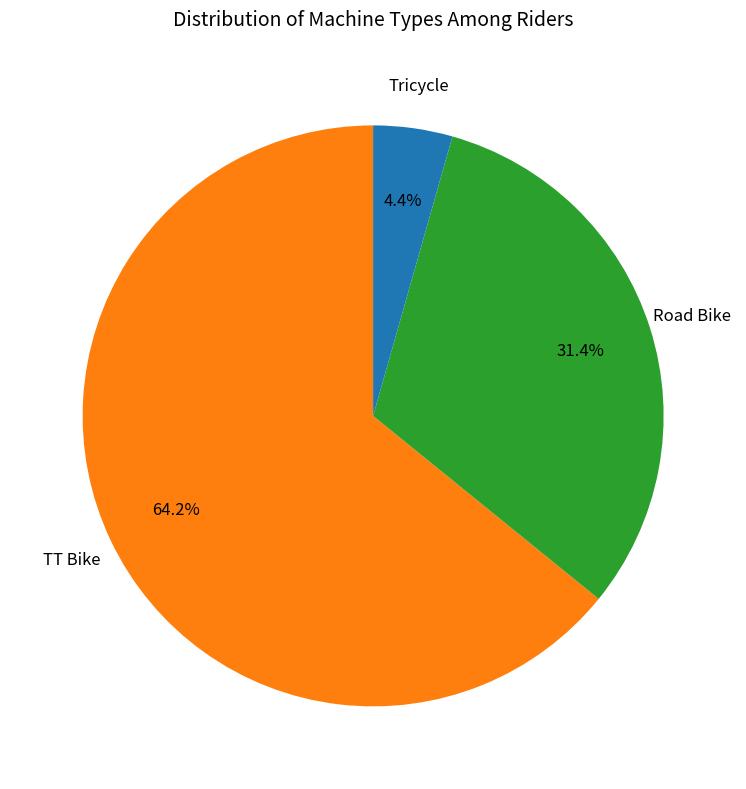

Is there a majority slice in this chart?

Yes